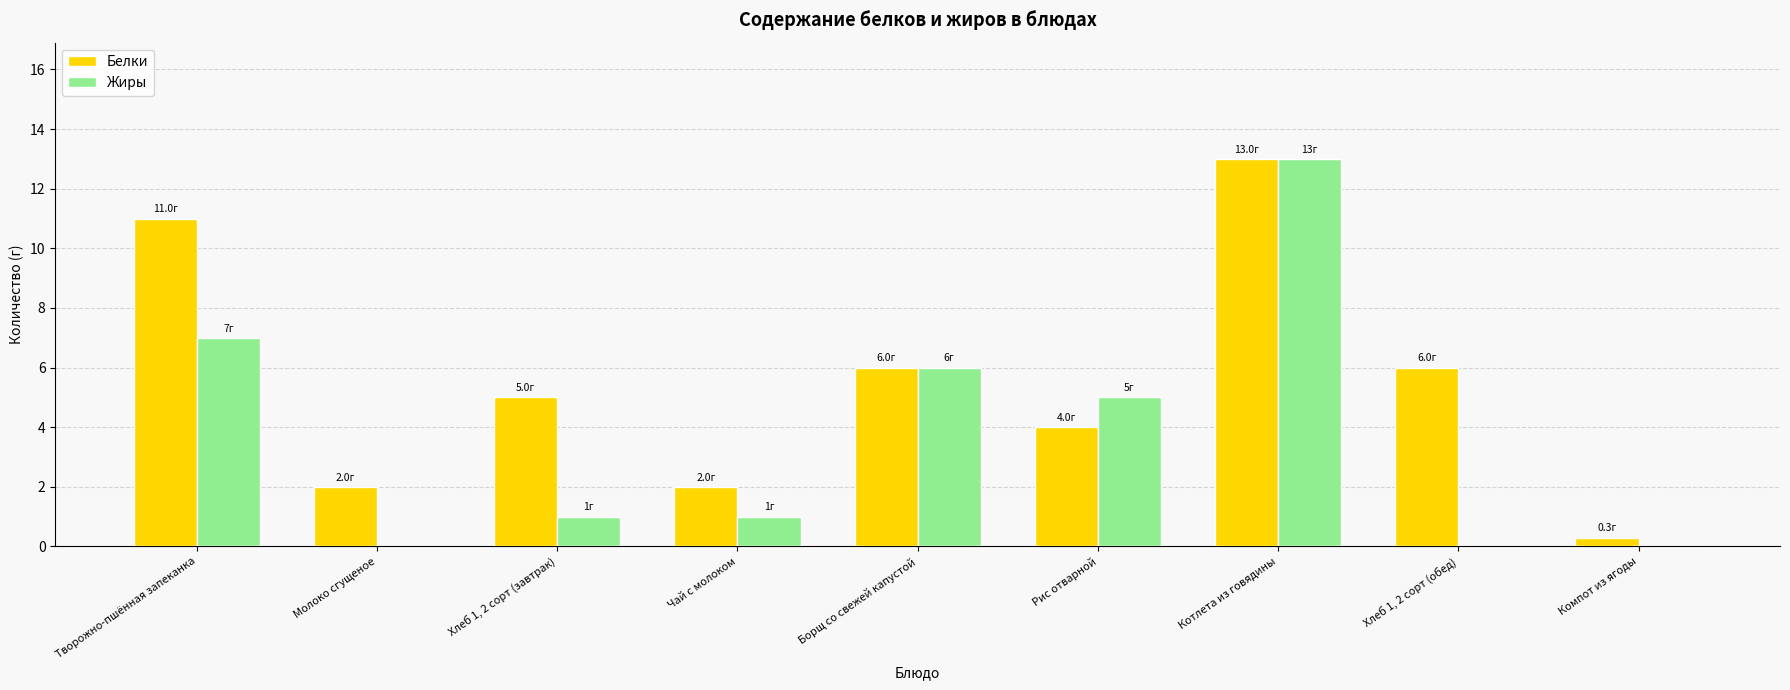

Reading left to right, extract all data points from this chart.

Белки: 11.0	2.0	5.0	2.0	6.0	4.0	13.0	6.0	0.3
Жиры: 7.0	0.0	1.0	1.0	6.0	5.0	13.0	0.0	0.0